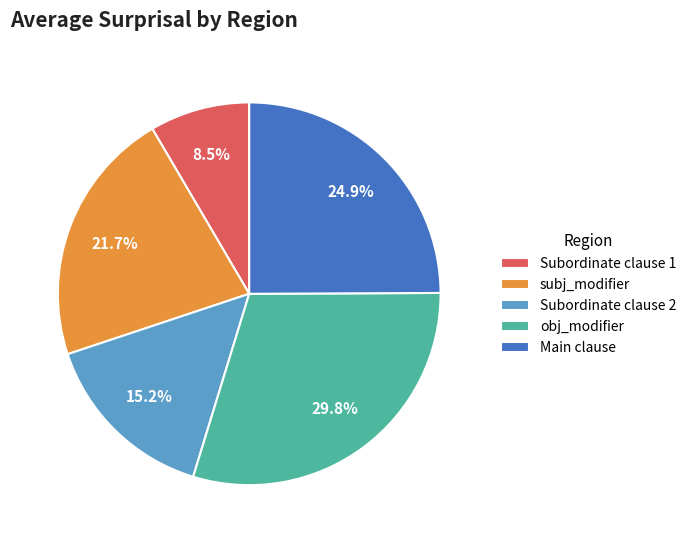

Between Main clause and Subordinate clause 1, which is larger?

Main clause